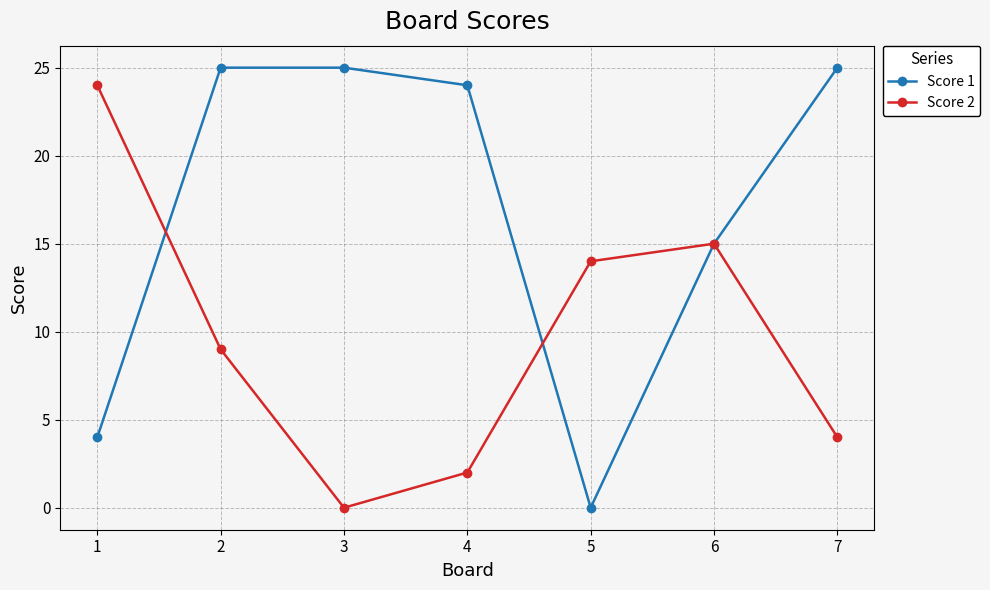

Rank the series by their maximum value, from highest to lowest.

Score 1, Score 2